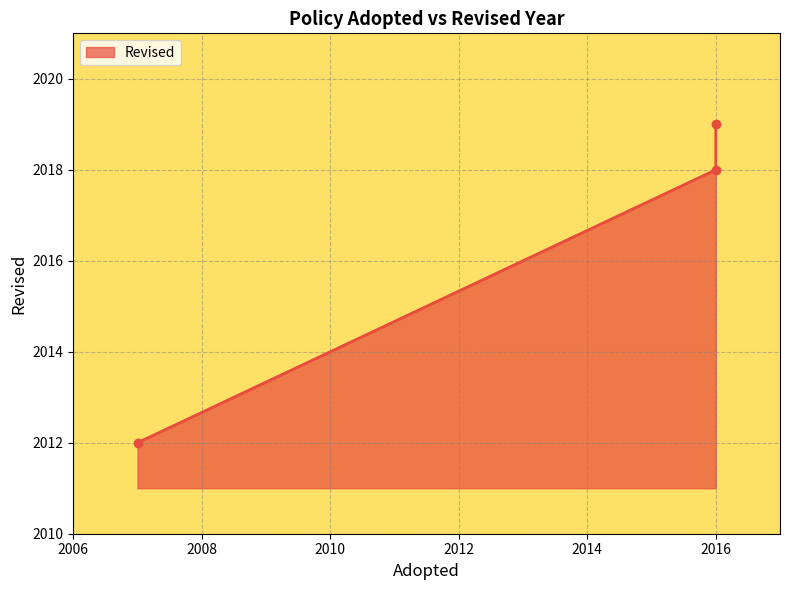

Is it true that the value at 2007 is 2012?

True